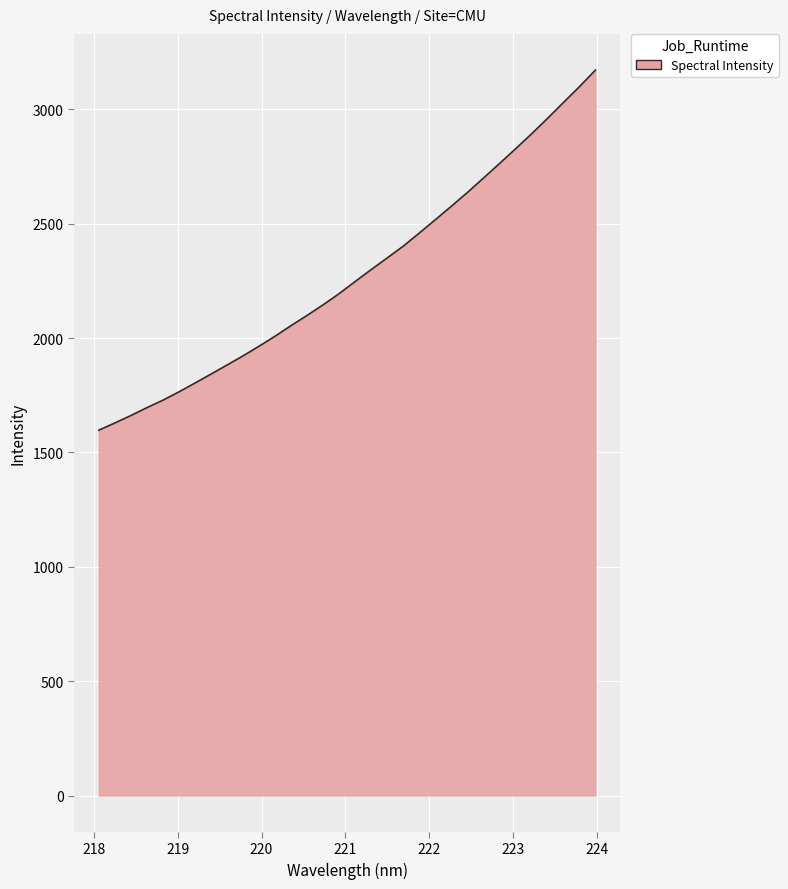

What is the difference between the maximum and minimum values?

1573.9